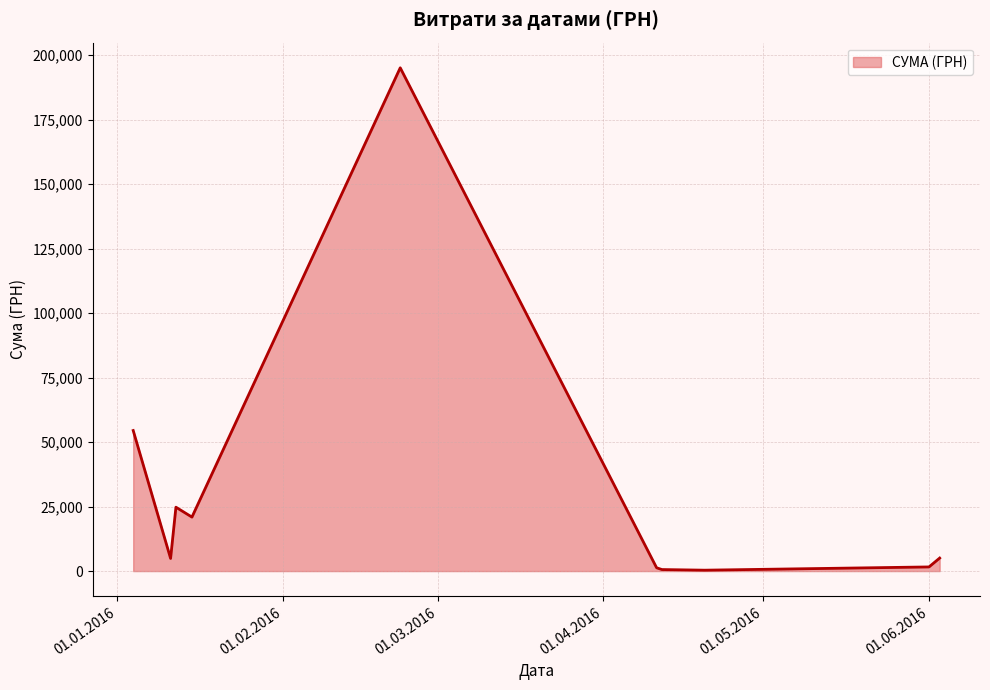

What is the difference between the maximum and minimum values?

194758.0